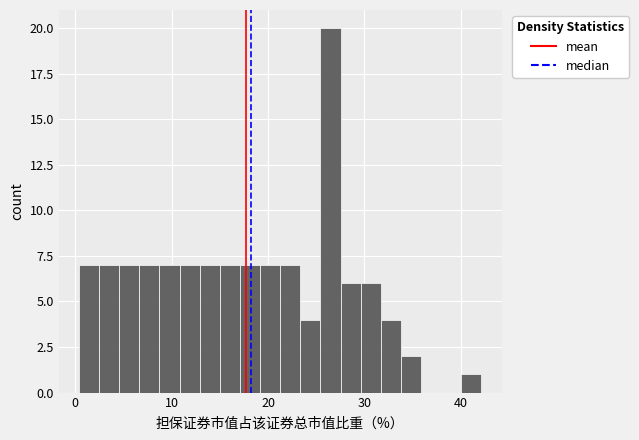

Read against the x-axis, roughly where is the centre of the tallest bar?

26